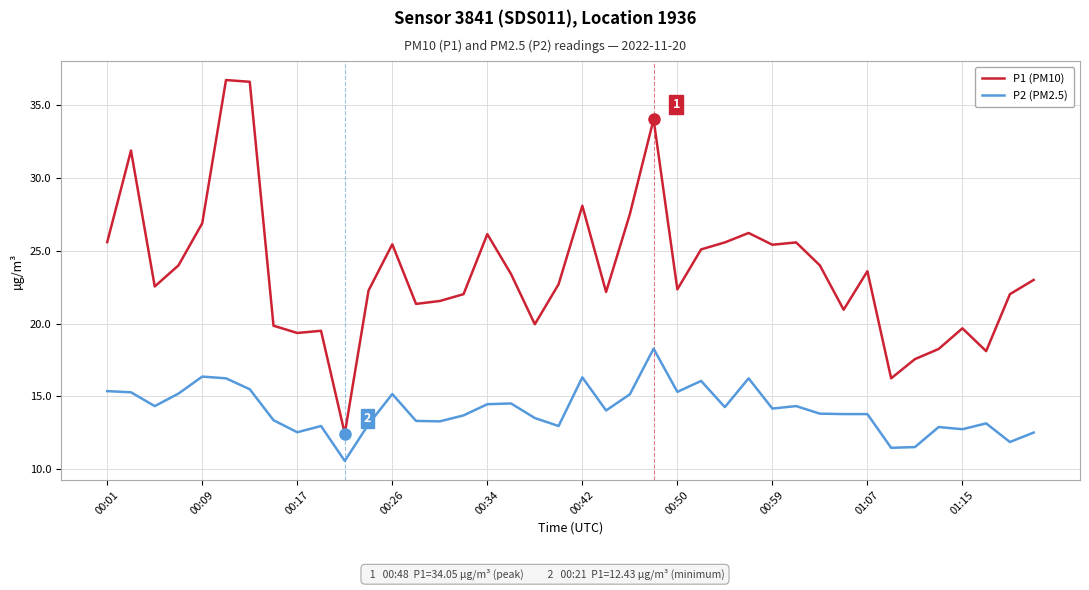

How many distinct data groups are displayed?

2